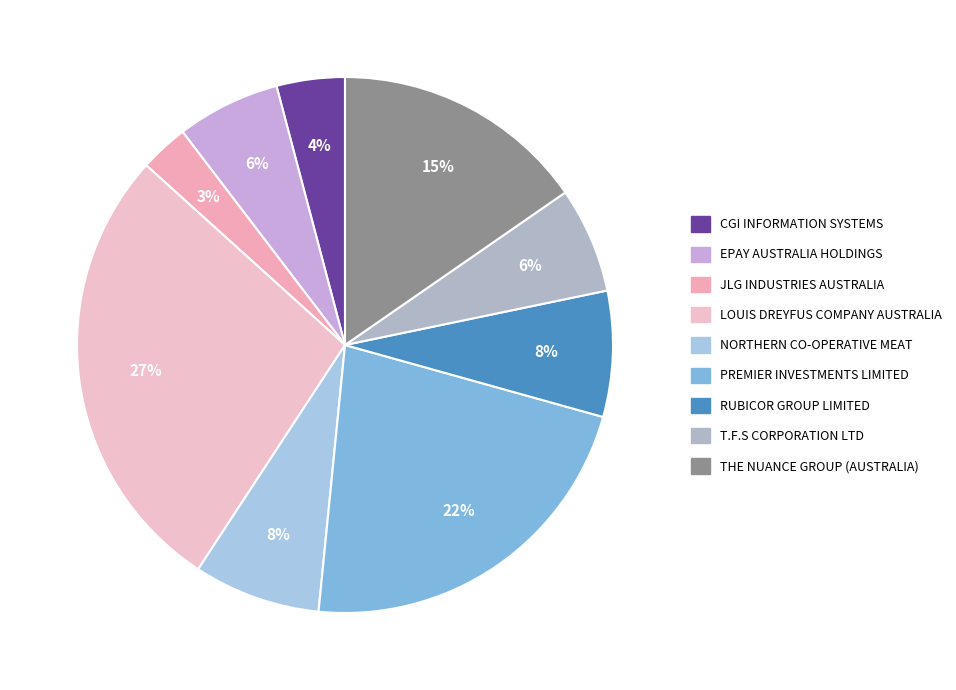

Count the number of slices in the pie.

9